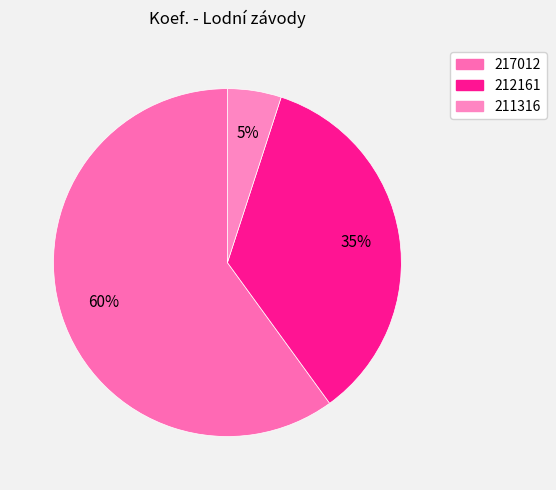

To the nearest percent, what is the difference between the largest and smallest slice percentages?

55%